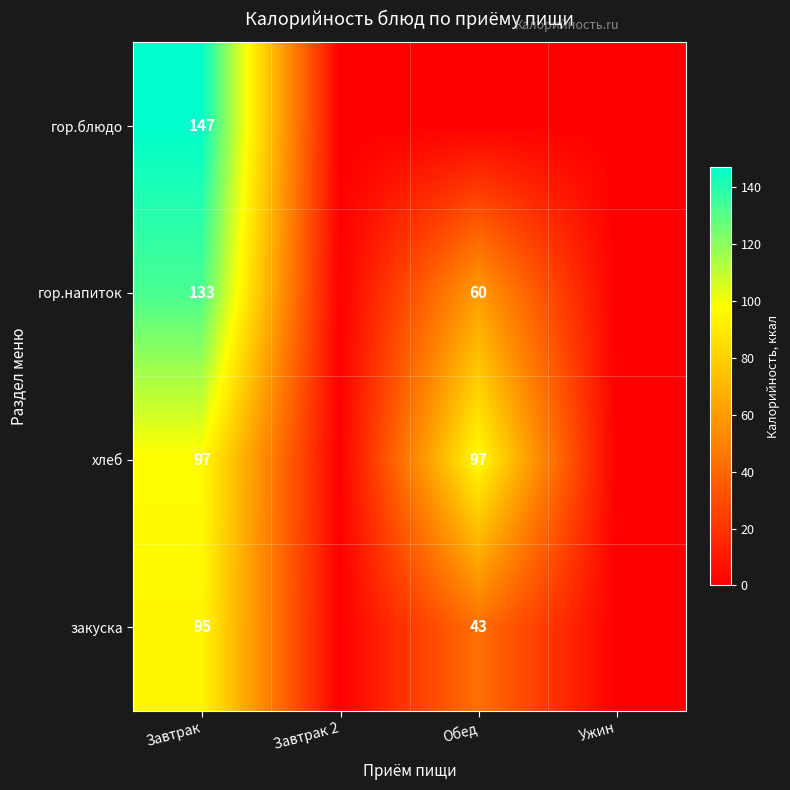

At which category is the sum across all series the highest?

Завтрак